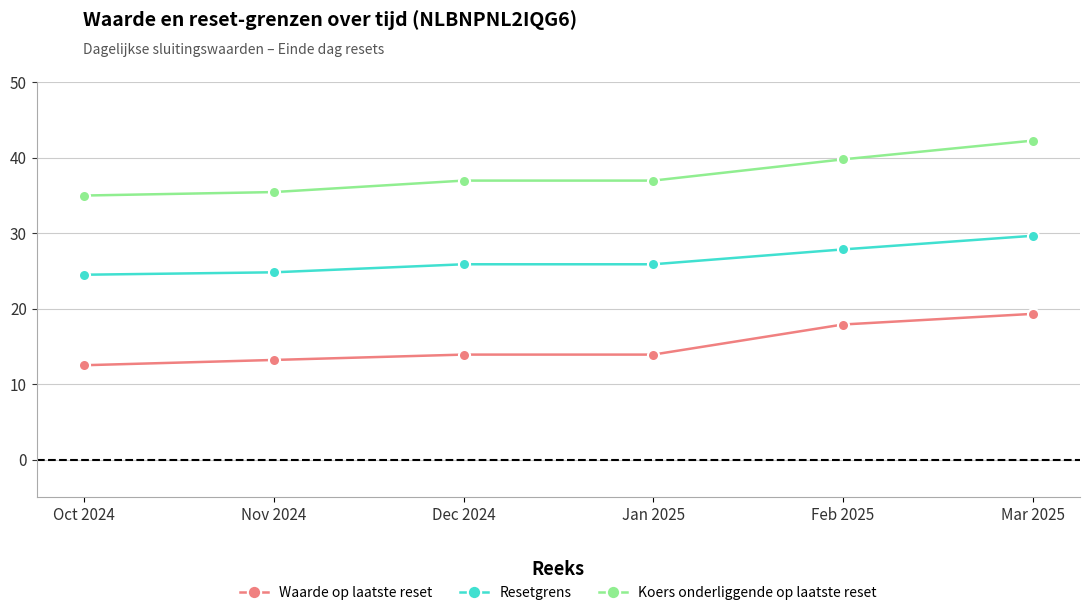

What is the sum of all Waarde op laatste reset values?

90.7